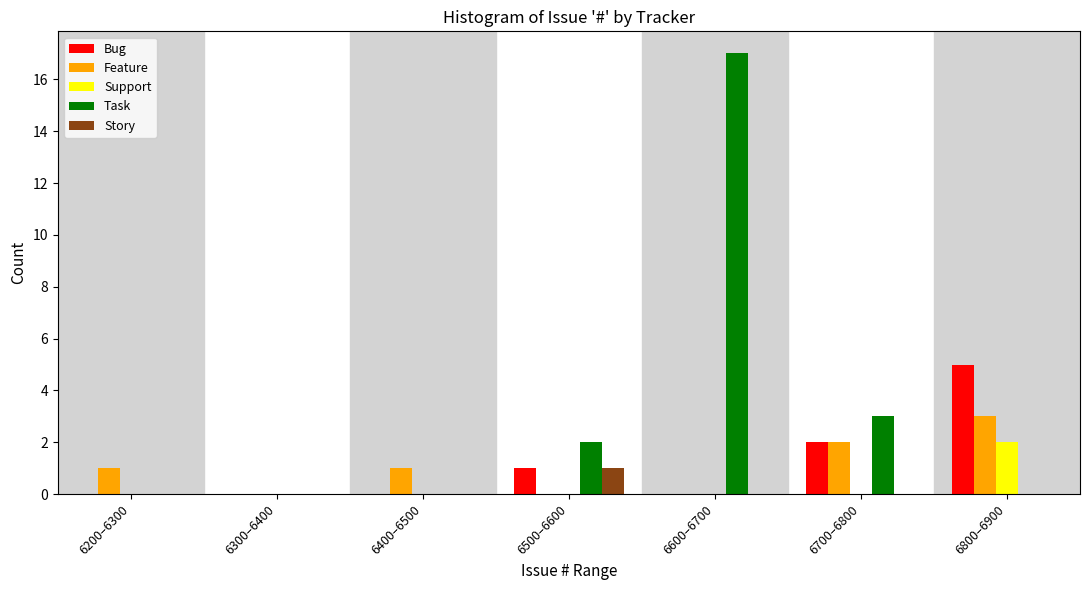

What is the sum of all Task values?

22